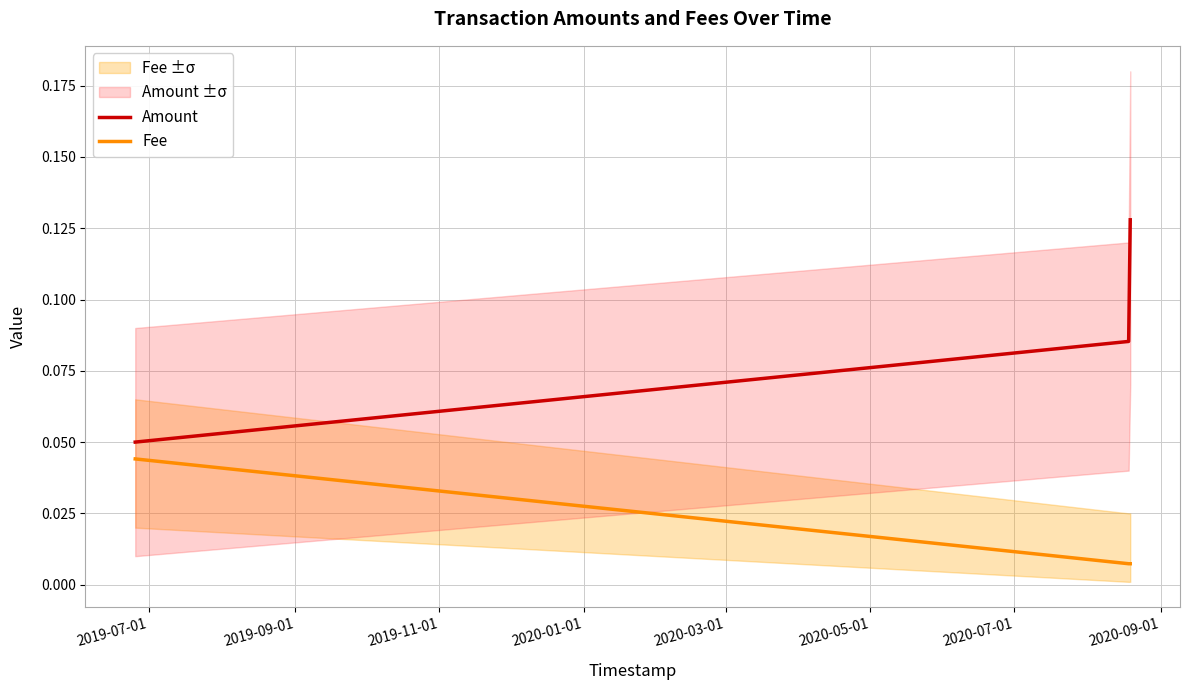

Which series has the widest spread of values?

Amount